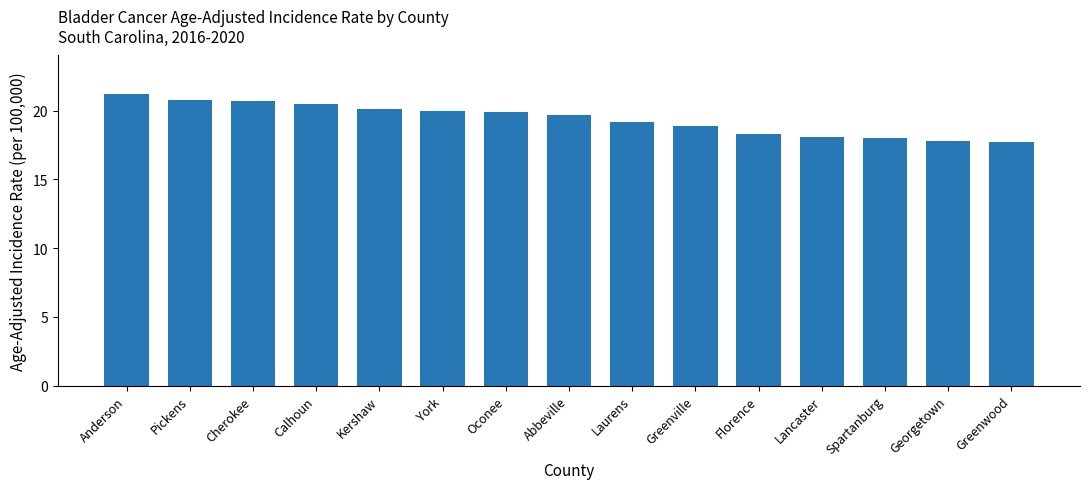

What is the difference between the values at Lancaster and Greenville?

0.8